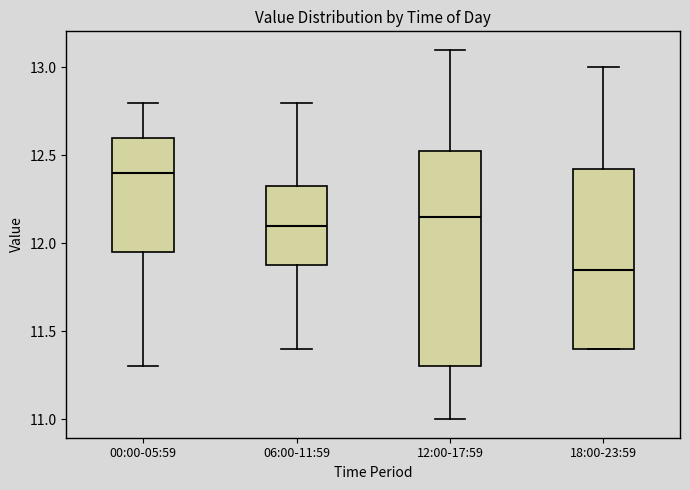

Reading left to right, read every box against the y-axis: the position of its median line, the range the box covers, and the ends of its whiskers. The values are not printed on the chart, so give them approximately, as read against the axis.

00:00-05:59: median 12.40, box 11.95 to 12.60, whiskers 11.30 to 12.80
06:00-11:59: median 12.10, box 11.90 to 12.35, whiskers 11.40 to 12.80
12:00-17:59: median 12.15, box 11.30 to 12.55, whiskers 11.00 to 13.10
18:00-23:59: median 11.85, box 11.40 to 12.45, whiskers 11.40 to 13.00